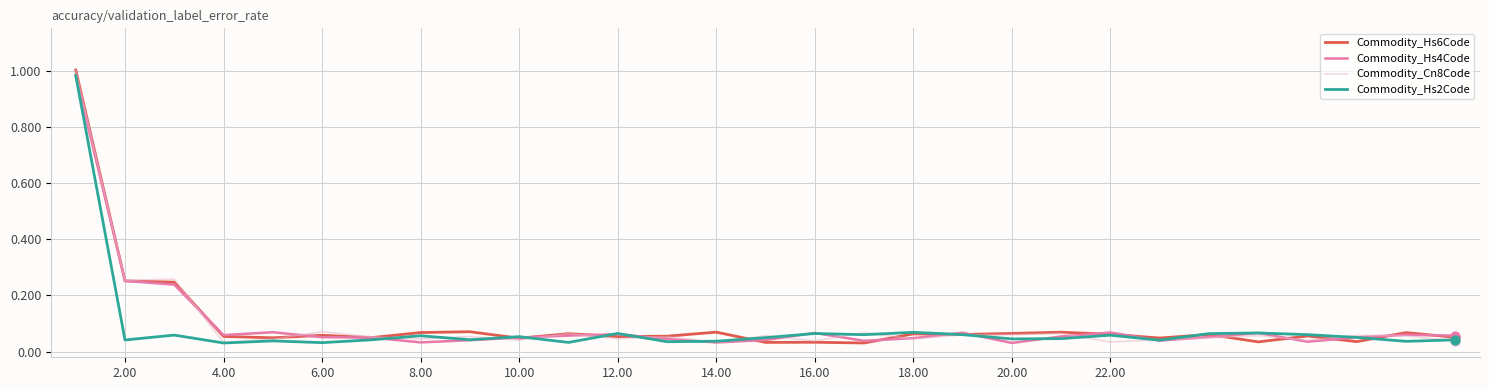

At how many categories does at least one series exceed 0?

29